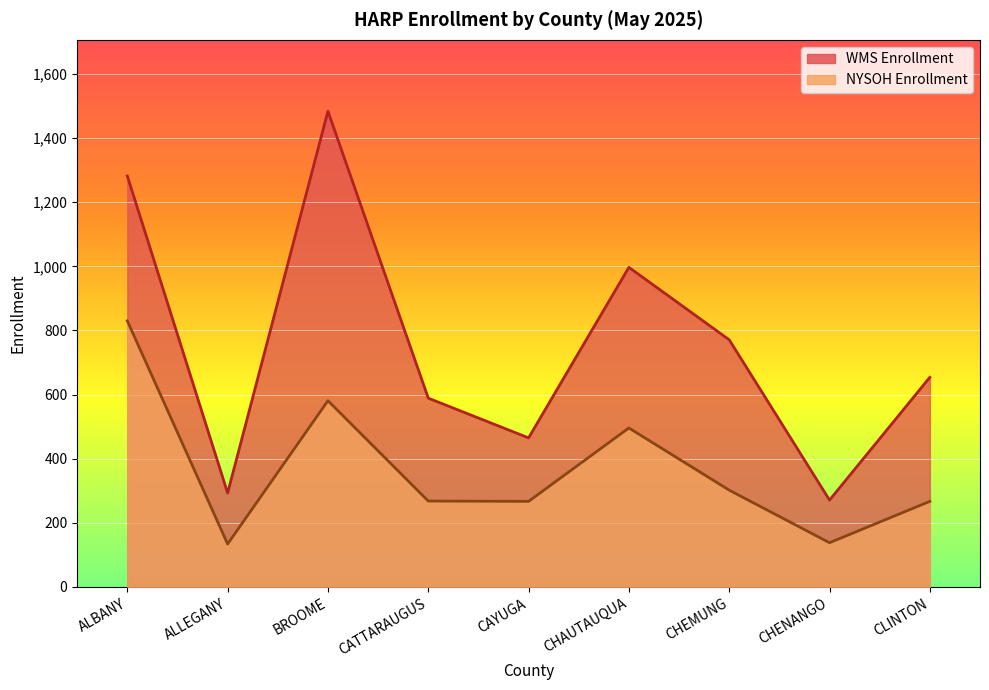

Which series has the largest range (max minus min)?

WMS Enrollment